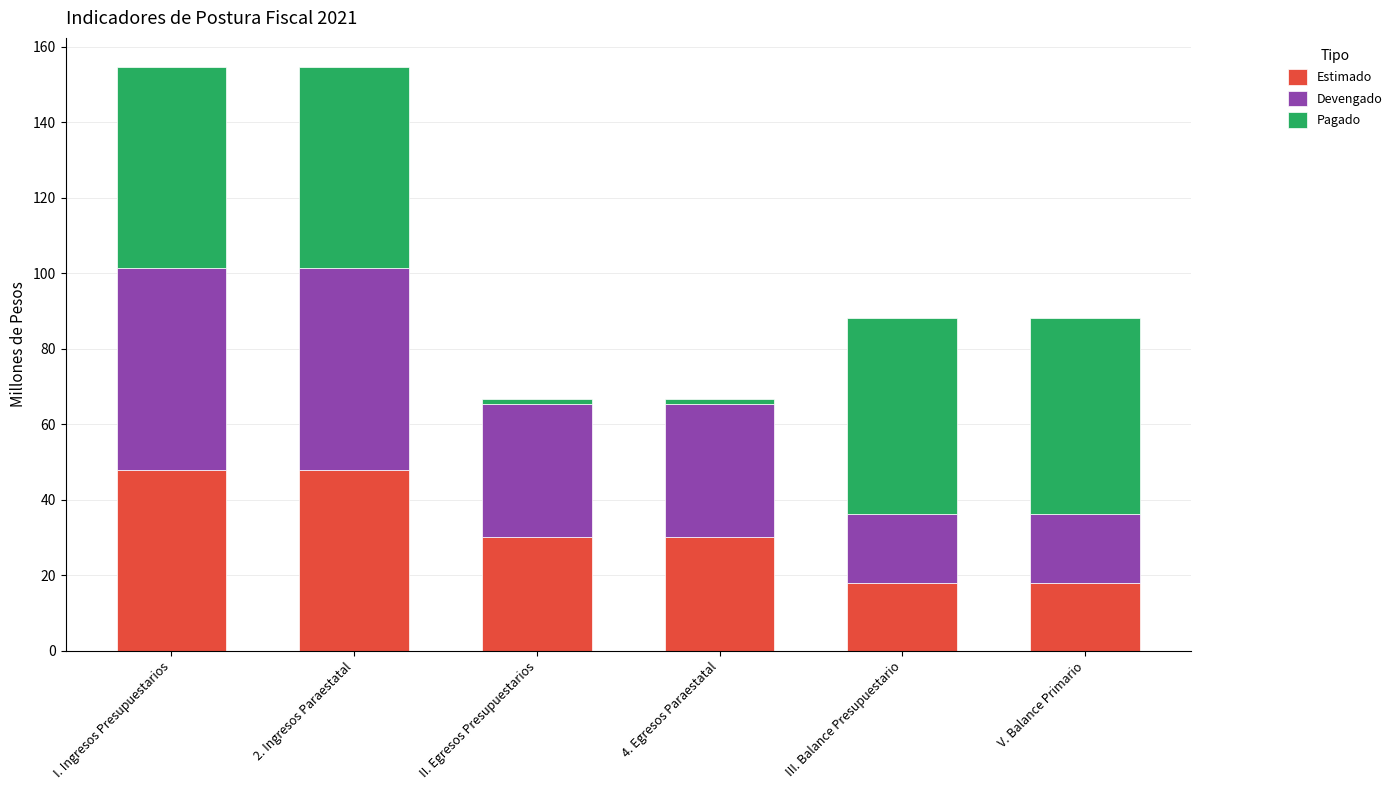

What are all the series names shown in the legend?

Estimado, Devengado, Pagado